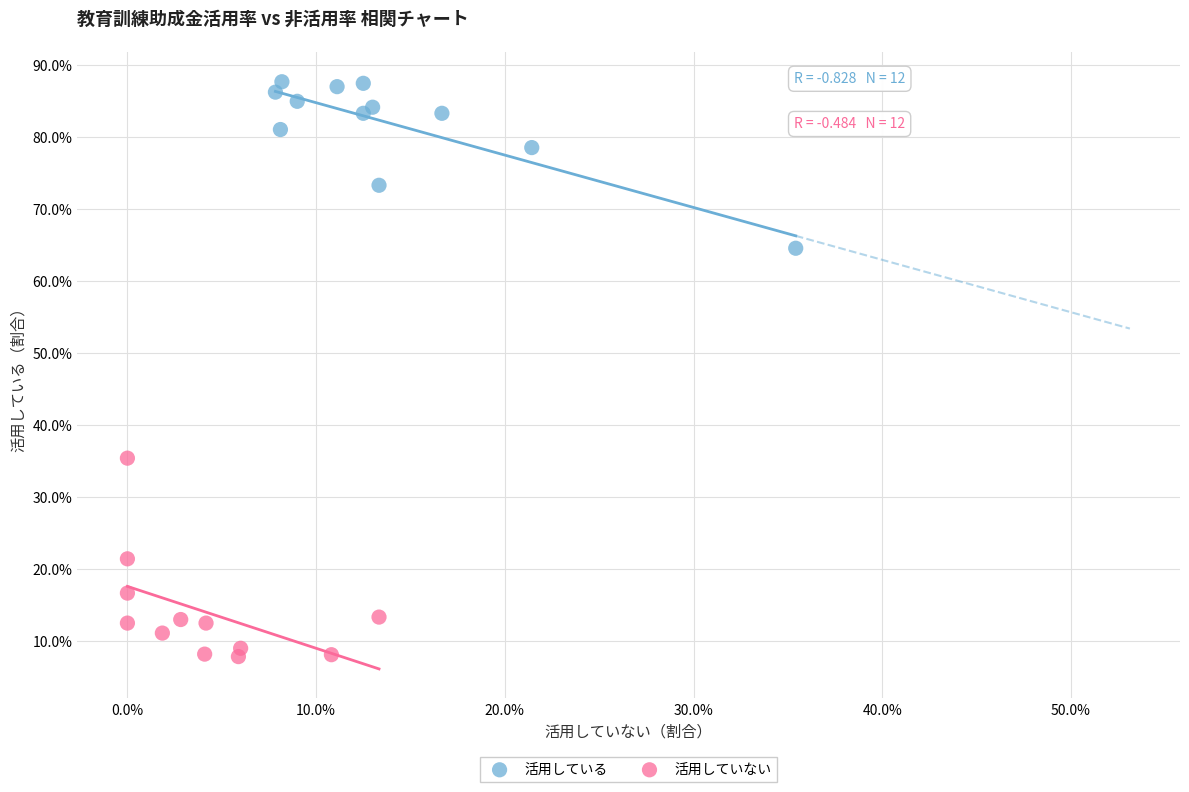

What are all the series names shown in the legend?

活用している, 活用していない